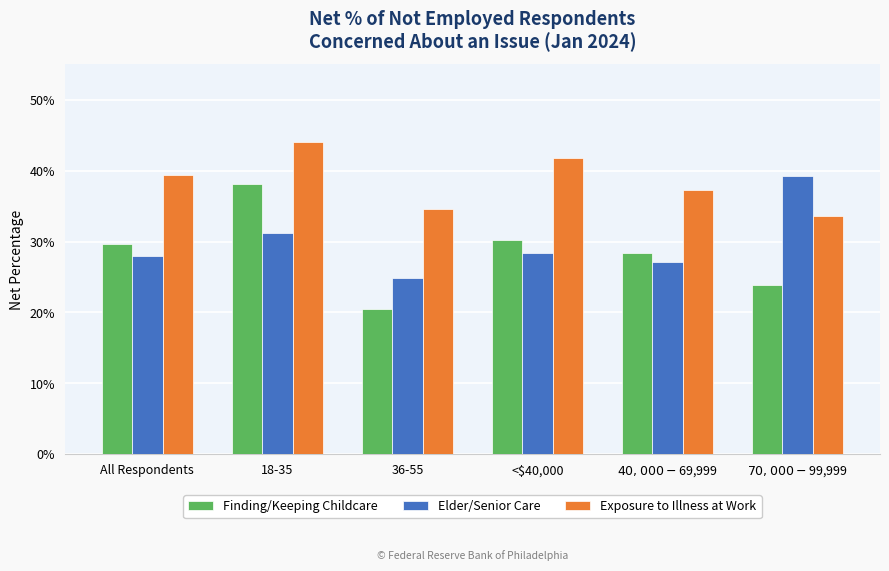

What are all the series names shown in the legend?

Finding/Keeping Childcare, Elder/Senior Care, Exposure to Illness at Work